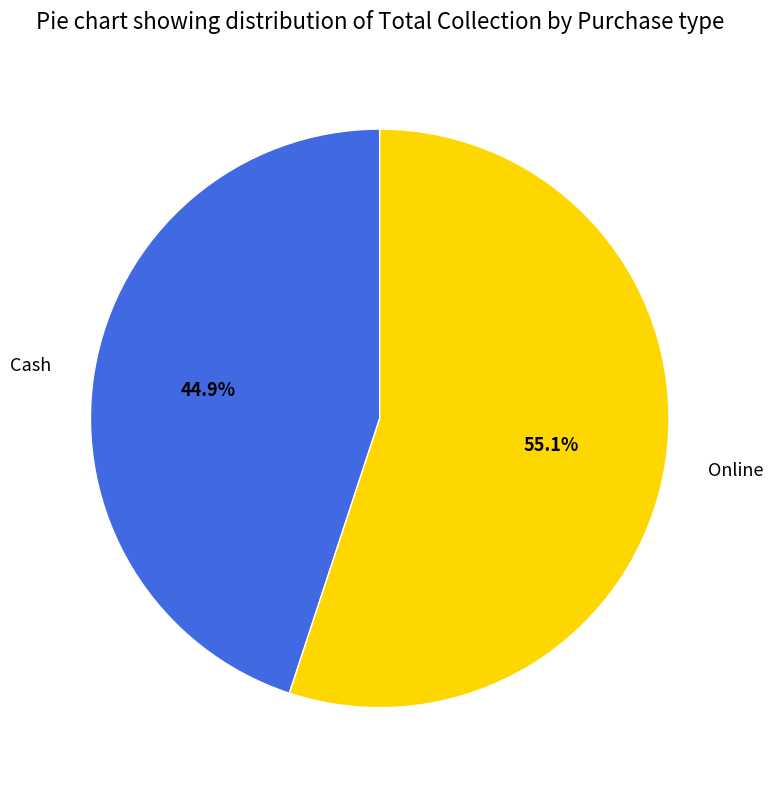

Count the number of slices in the pie.

2